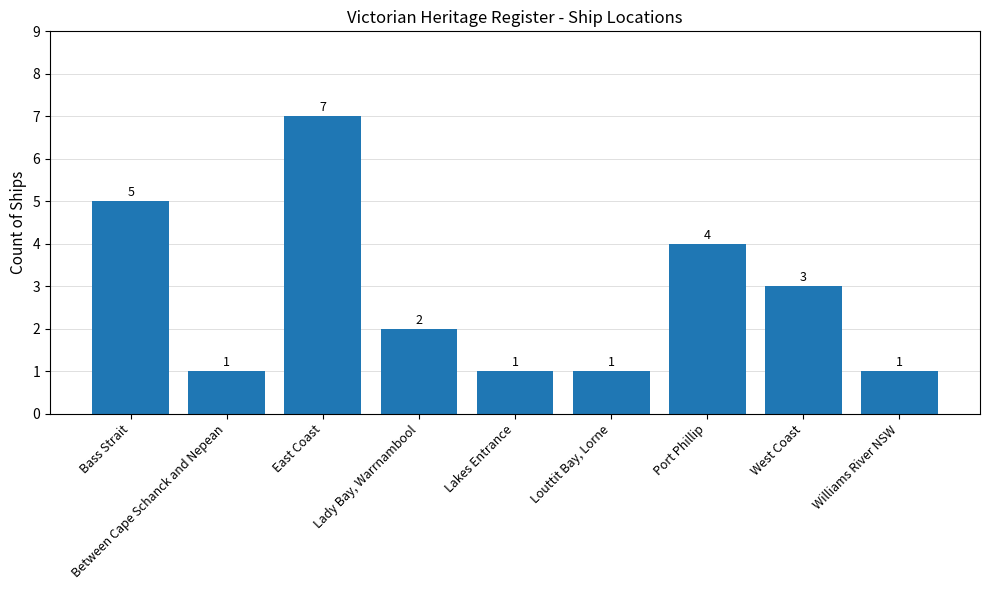

At which label does the data first exceed 2?

Bass Strait